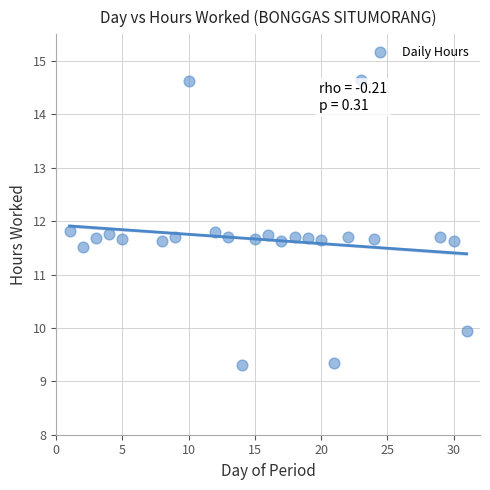

What is the range of X values (max minus min)?

30.0